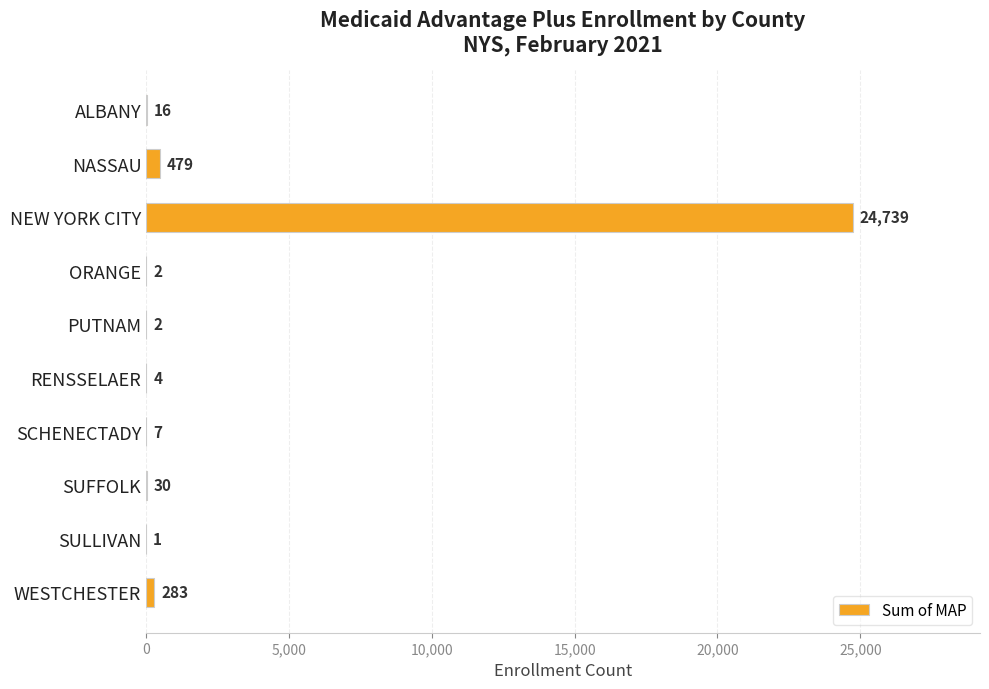

How many series are shown in this chart?

1